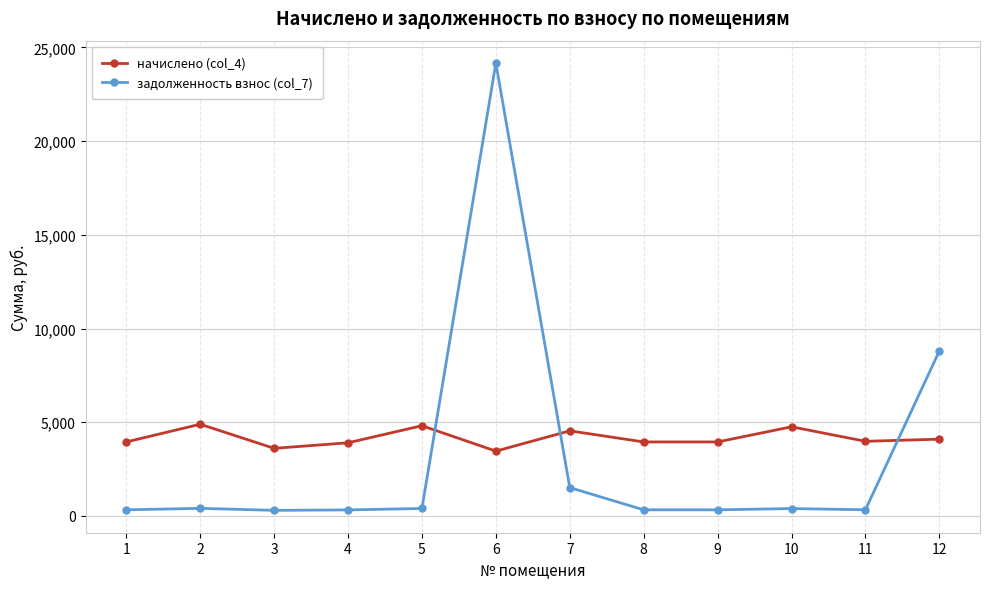

How many categories are shown in the chart?

12